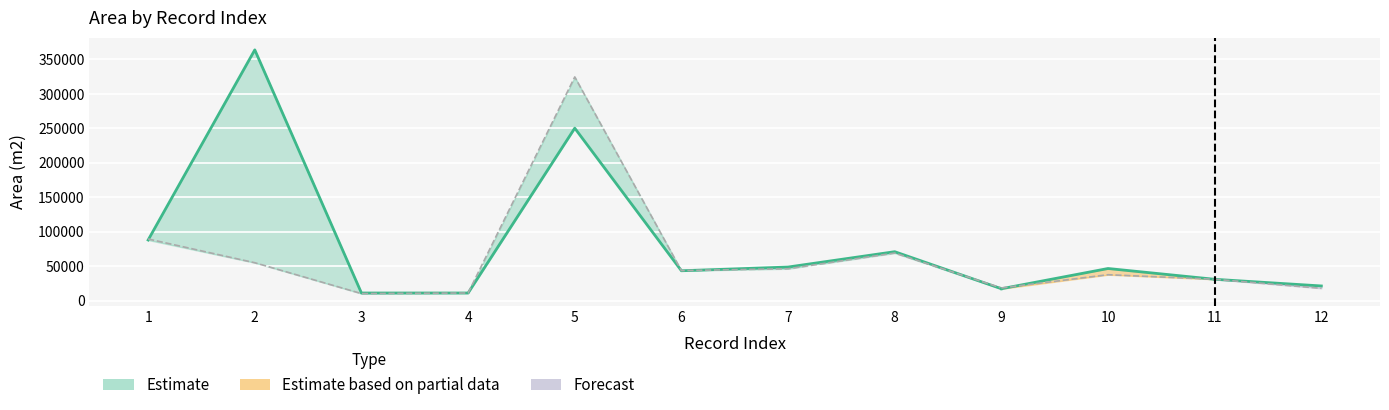

What is the smallest value displayed?

10047.7